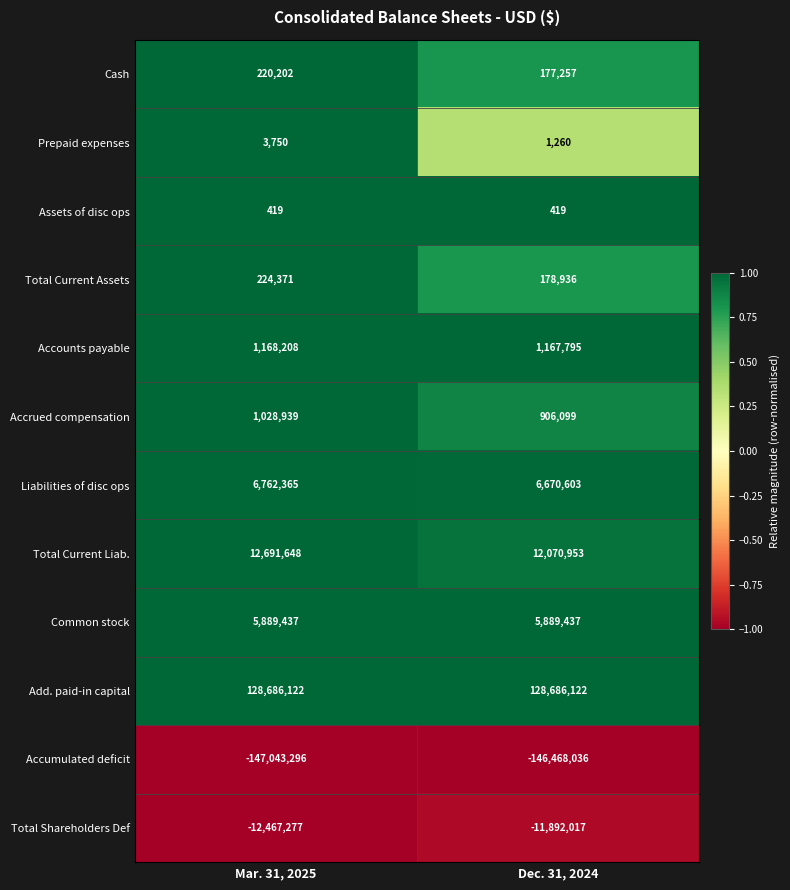

The value of Liabilities of disc ops at Mar. 31, 2025 is 6762365. True or false?

True